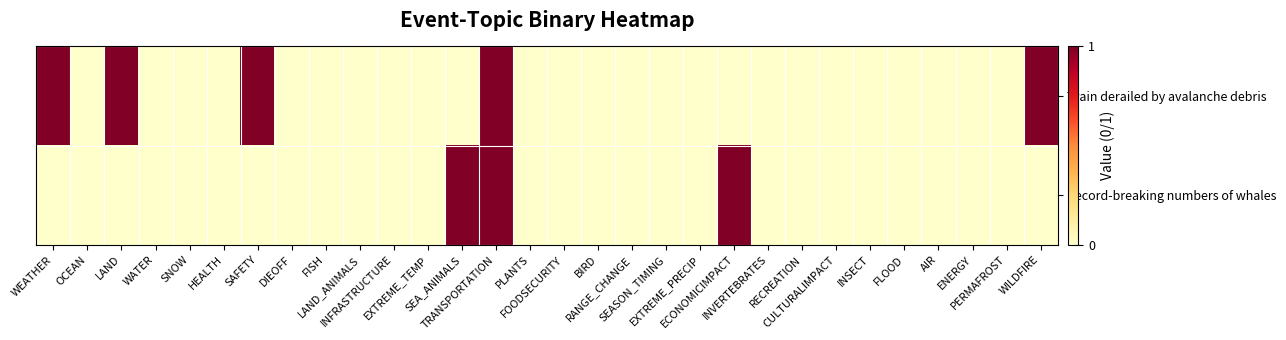

Count the number of data series in this chart.

2